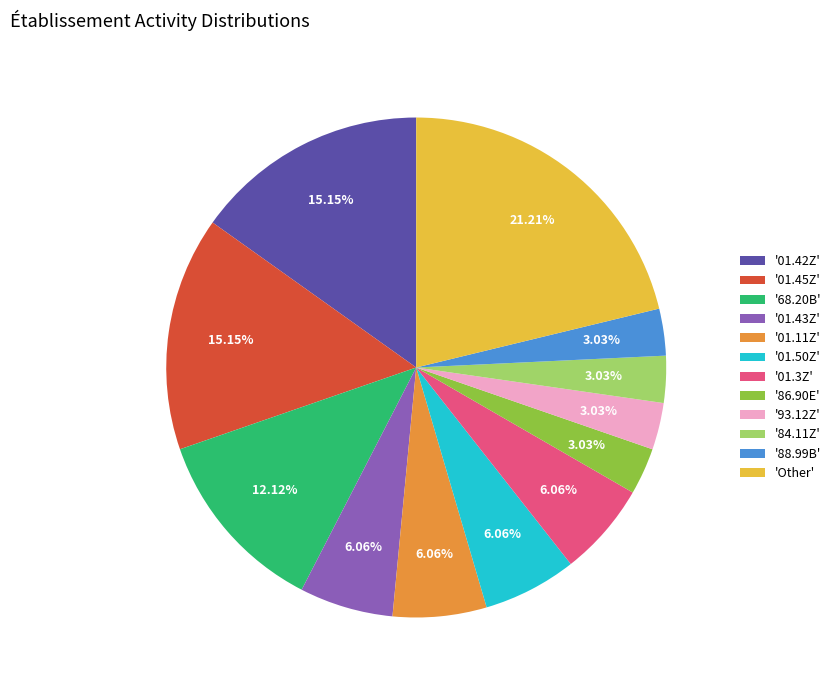

Is there any slice that represents more than half of the pie?

No